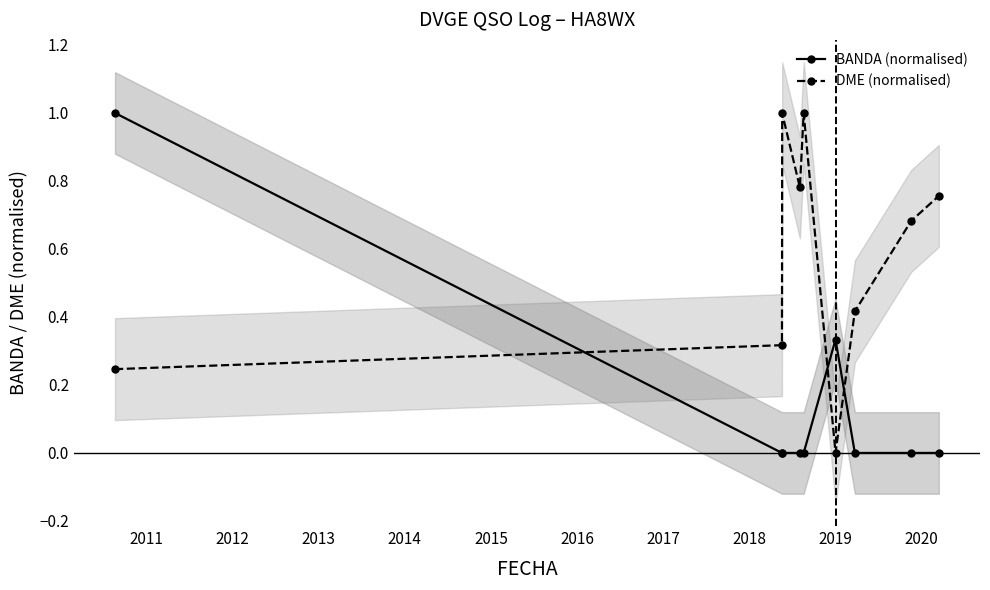

In DME (normalised), how many points are lower than both neighbors (excluding endpoints)?

2